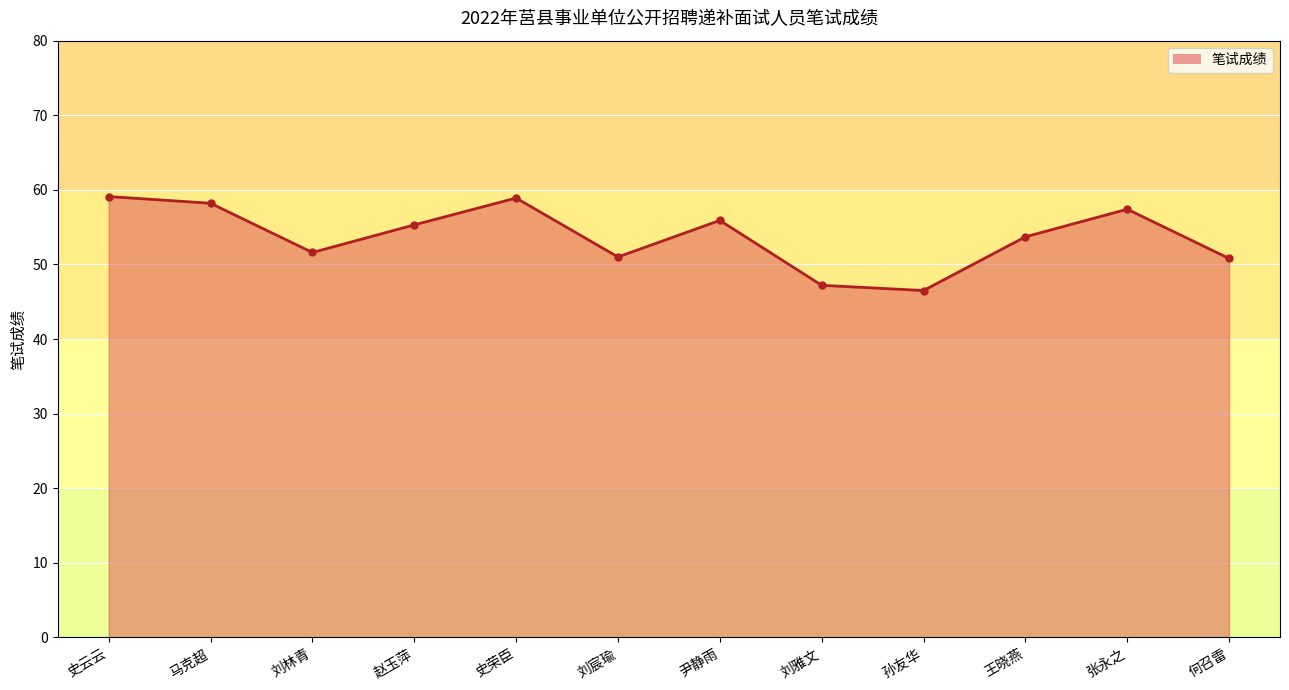

What is the approximate value at 刘雅文?

47.2